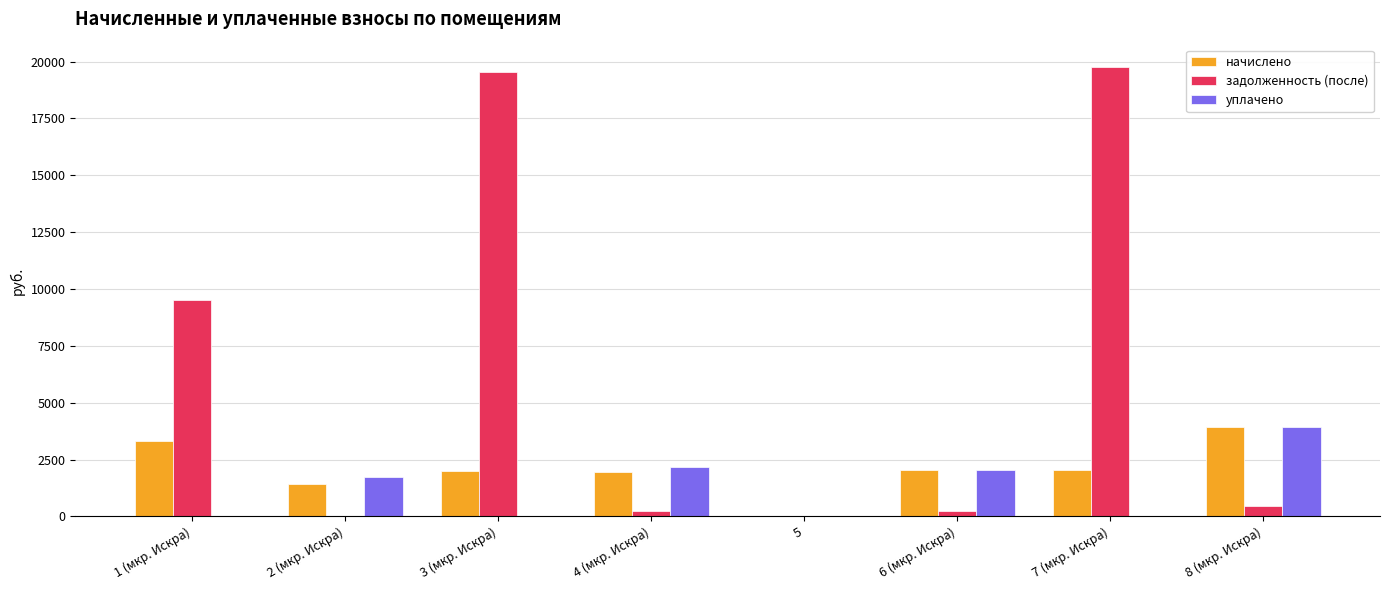

What is the sum of all начислено values?

16661.8